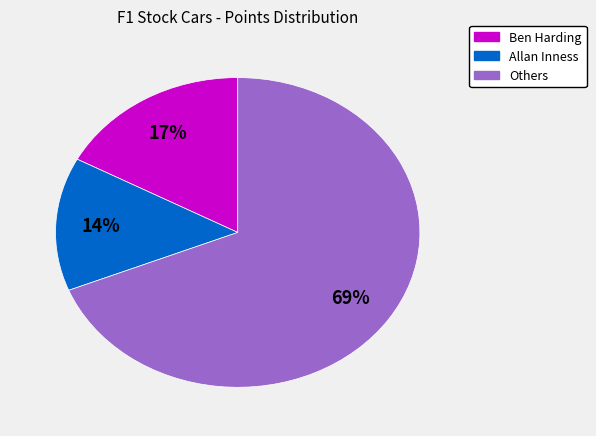

To the nearest percent, what is the difference between the largest and smallest slice percentages?

55%